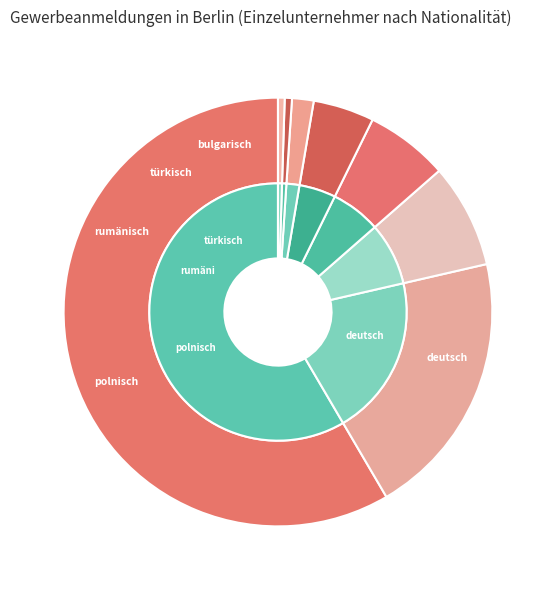

How much of the chart is everything except bulgarisch?

95.4%